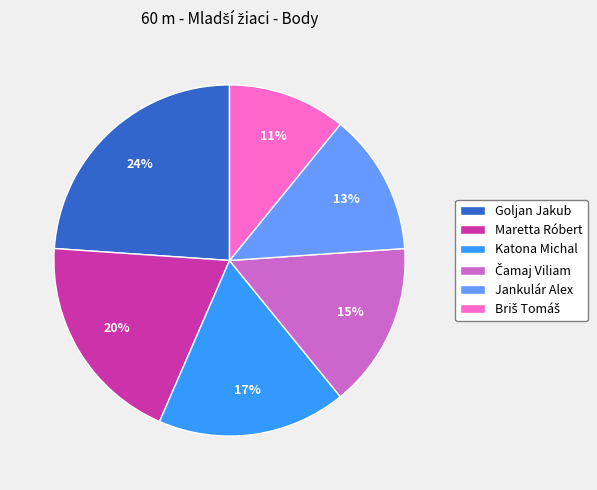

Do Katona Michal and Jankulár Alex together represent more than half of the pie?

No